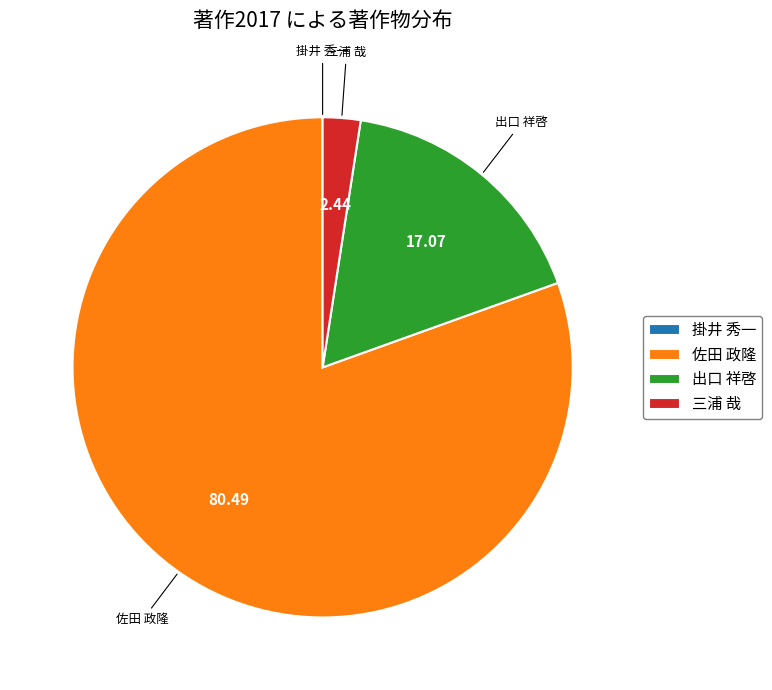

Does 佐田 政隆 represent more than half of the total?

Yes